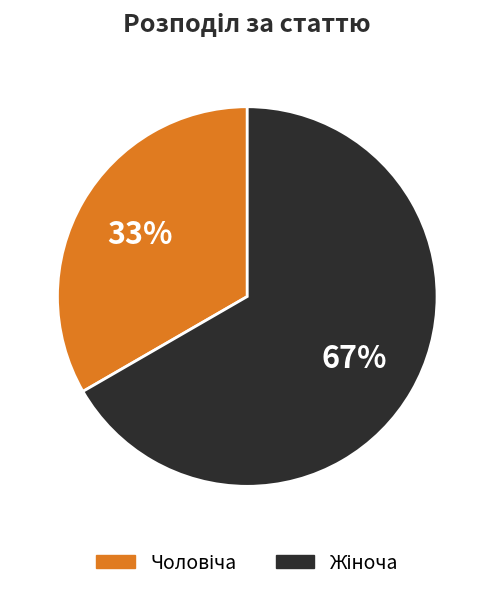

Does any single category account for the majority?

Yes